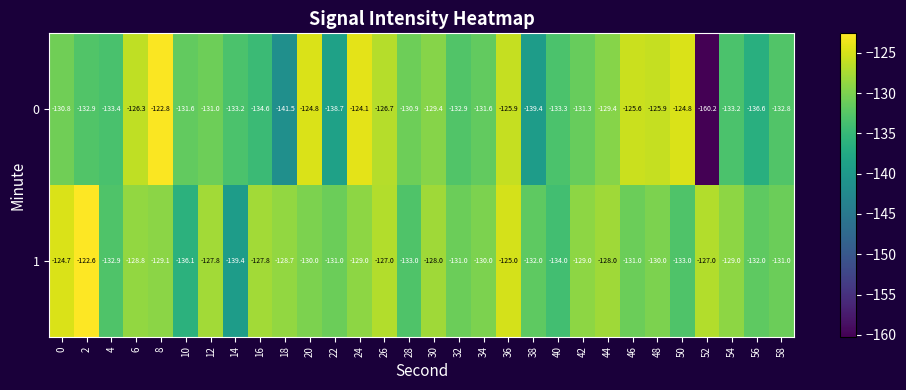

What is the maximum value for 1?

-122.6